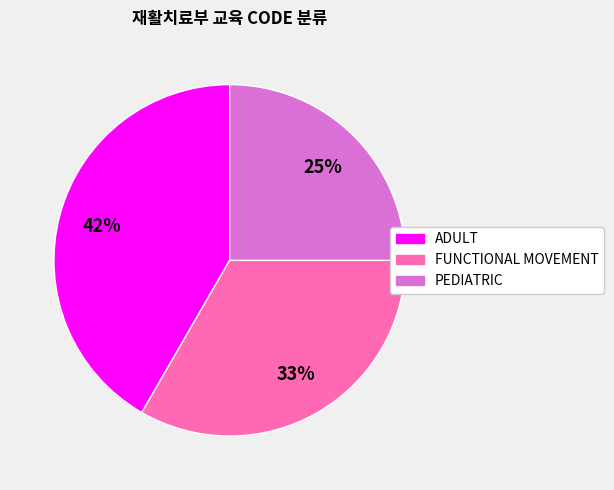

Which slice is the largest?

ADULT